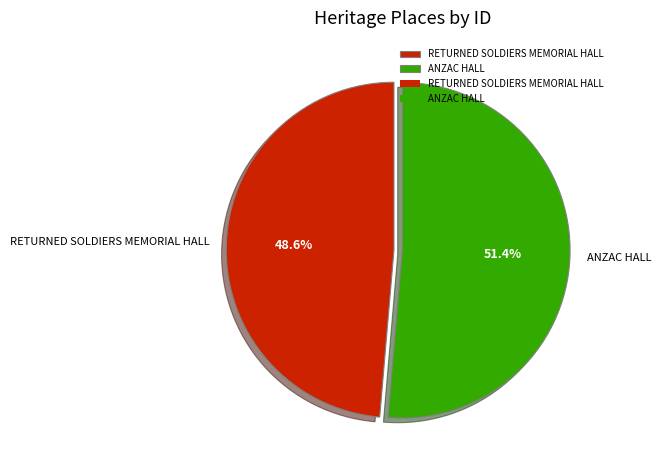

To the nearest percent, what percentage of the pie is RETURNED SOLDIERS MEMORIAL HALL?

49%